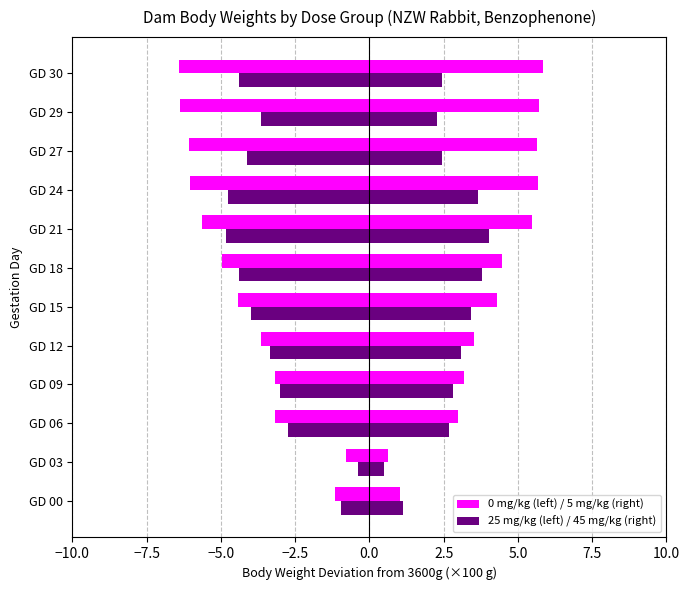

List the series in order of their overall mean, lowest first.

0 mg/kg, 25 mg/kg